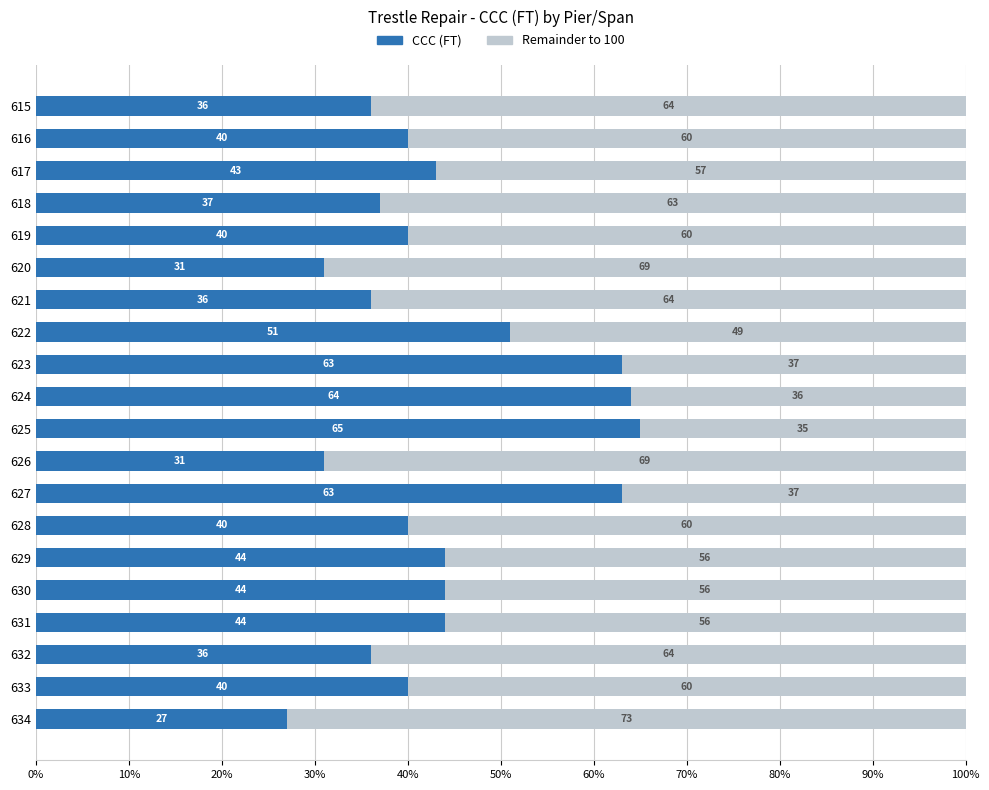

What is the total value across all series at 624?

100